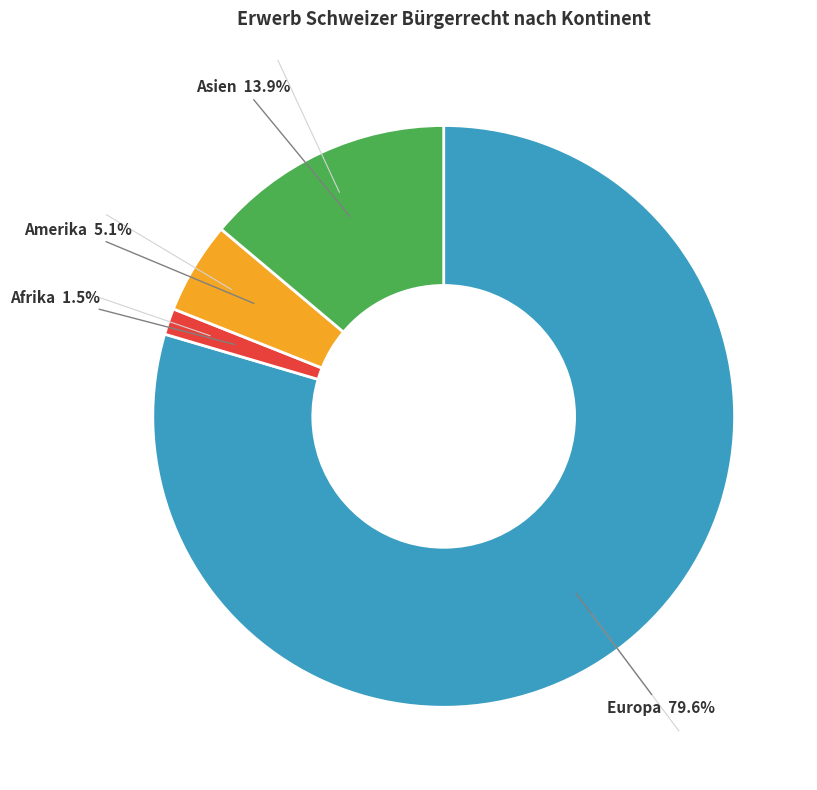

Is there a majority slice in this chart?

Yes